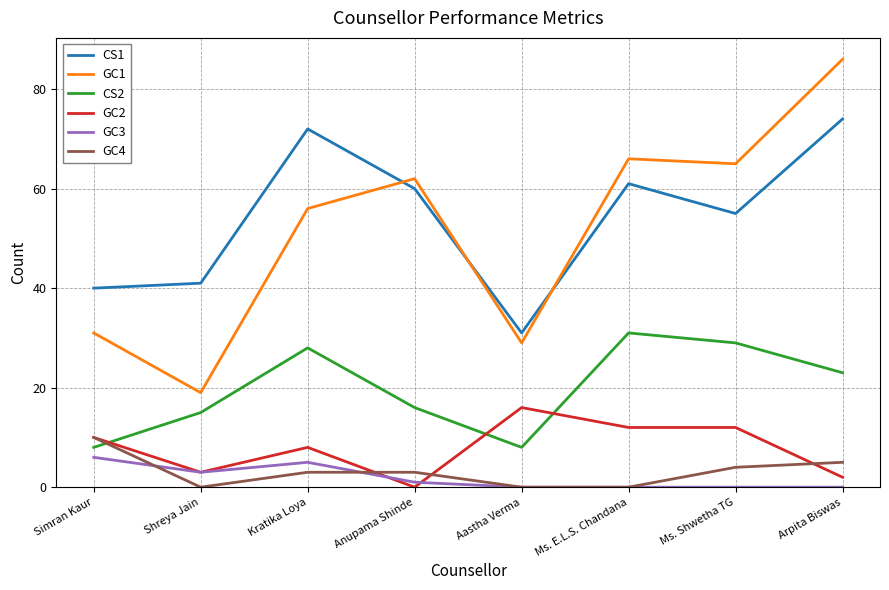

What is the sum of the CS2 values at Anupama Shinde and Shreya Jain?

31